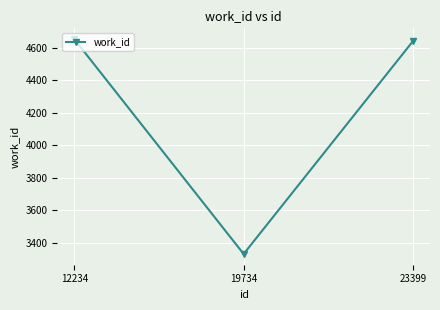

Reading left to right, extract all data points from this chart.

4652	3330	4640